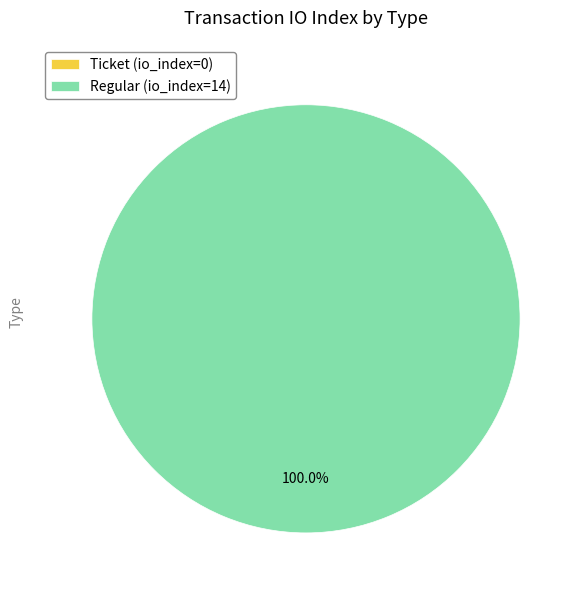

Which category has the biggest portion of the pie?

Regular (io_index=14)